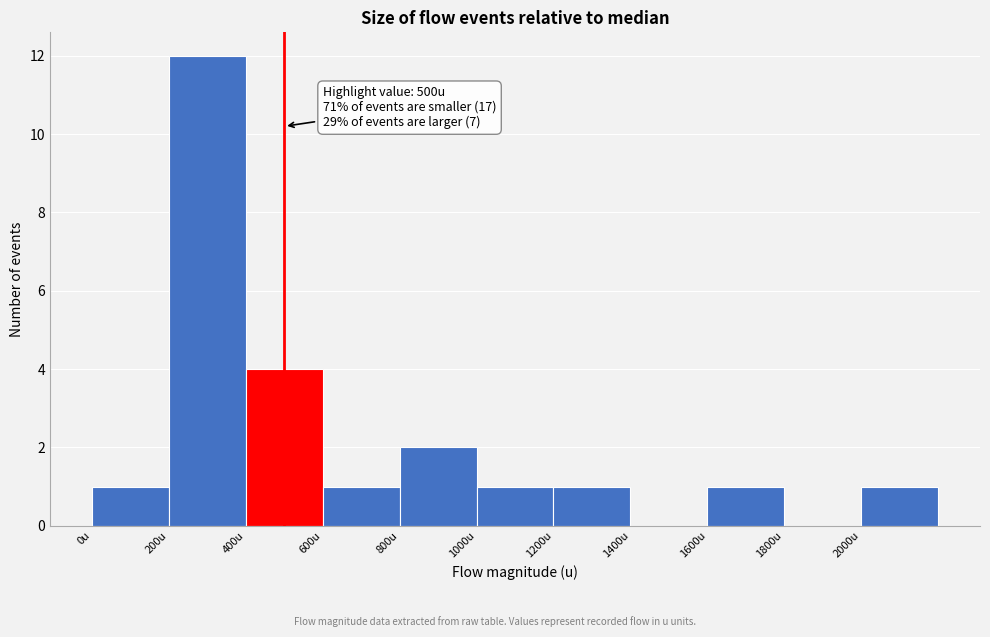

Which range on the x-axis has the tallest bar?

200 to 400